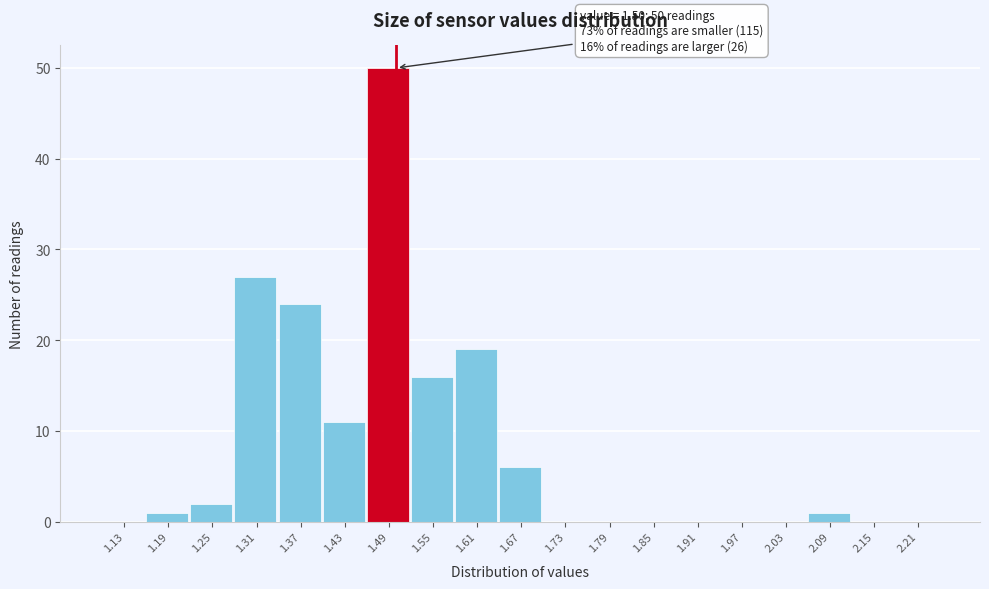

Over which range of the x-axis is the bar tallest?

1.46 to 1.52